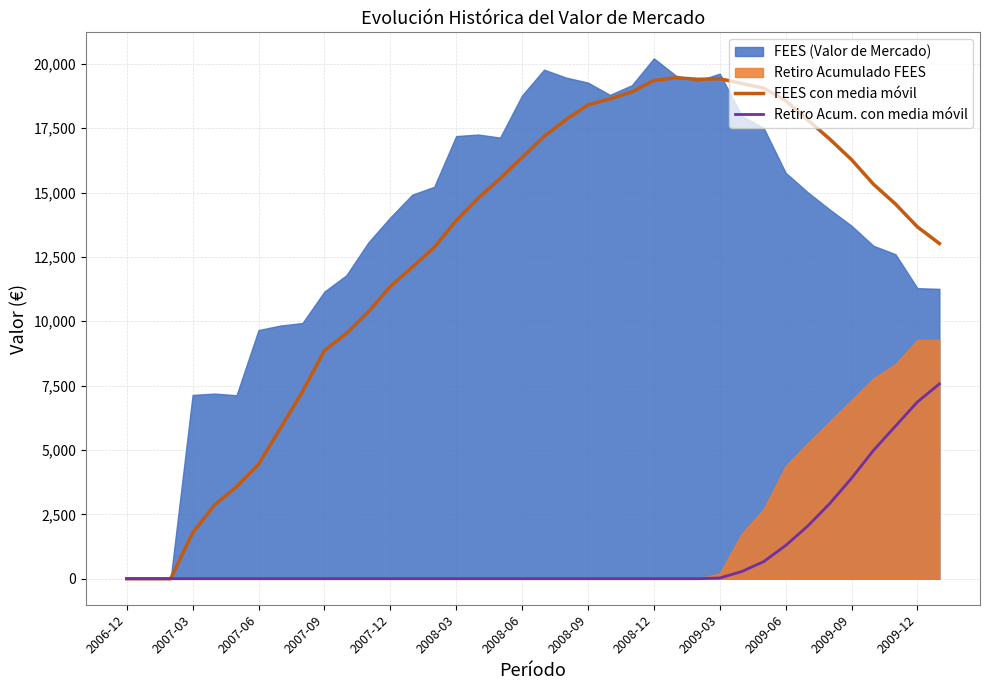

Which category has the lowest value in the FEES con media móvil series?

2006-12